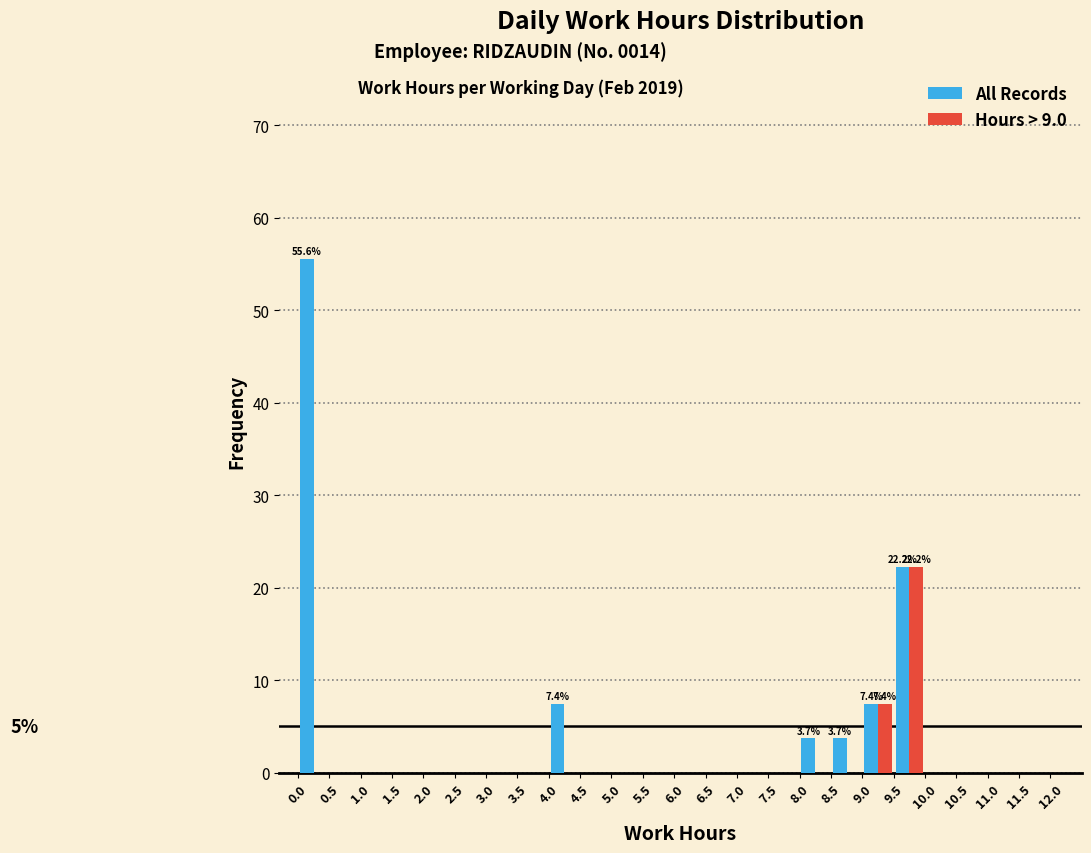

In the All Records series, which range on the x-axis has the tallest bar?

0.0 to 0.5